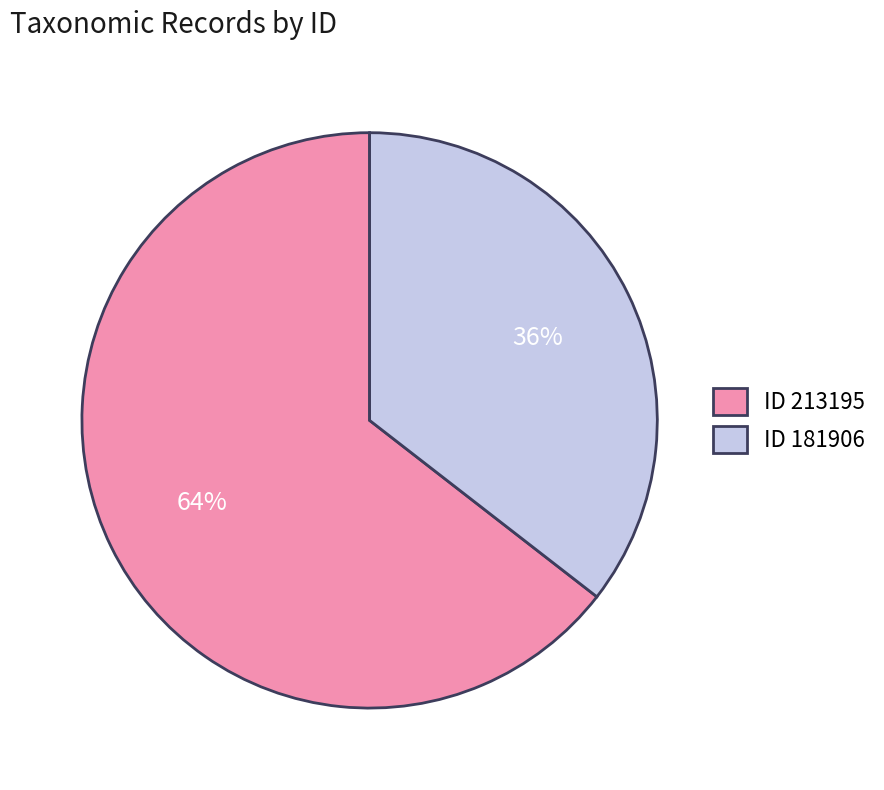

What is the ratio of the value at ID 181906 to the value at ID 213195?

0.6